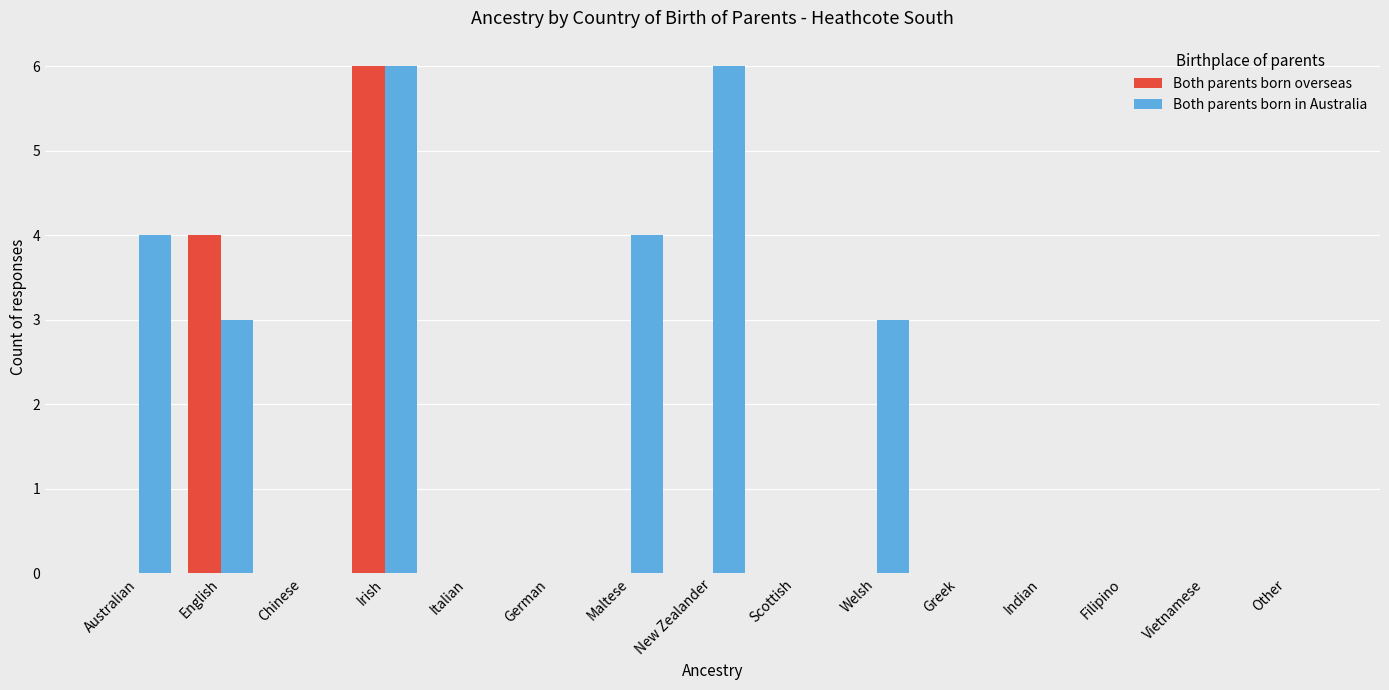

How many groups of bars are there?

15